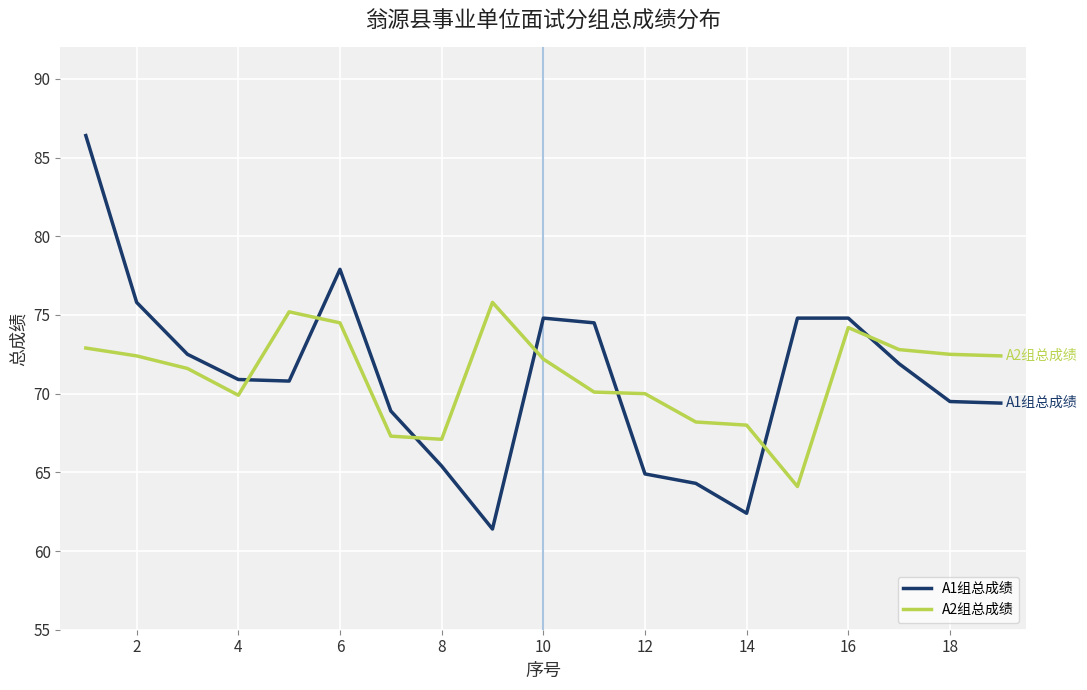

Rank the series by their maximum value, from lowest to highest.

A2组总成绩, A1组总成绩